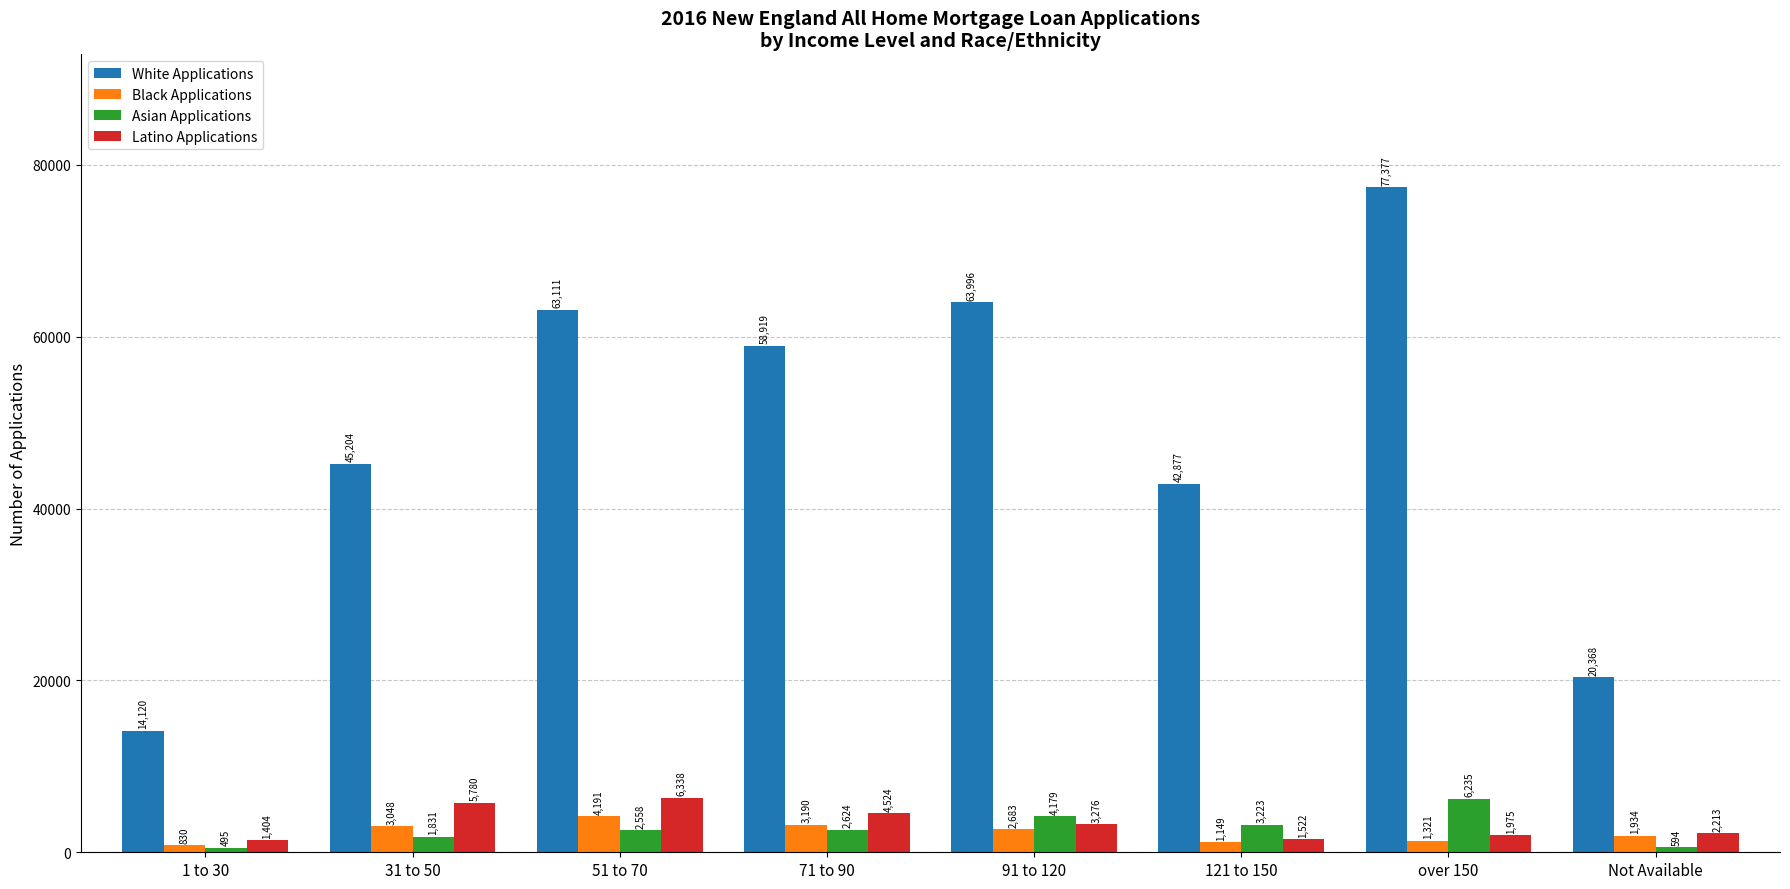

How many bars are there in each group?

4